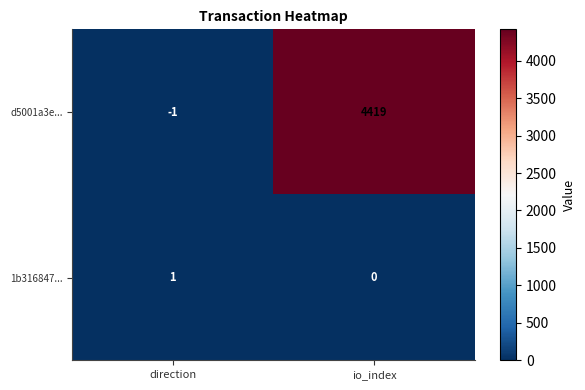

At which category is the sum across all series the highest?

io_index